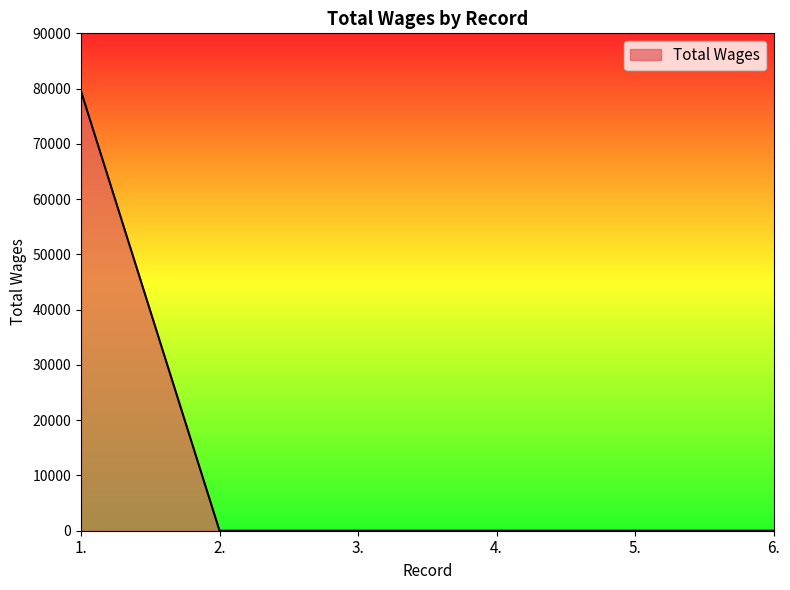

Does the chart display data point markers on the line(s)?

No